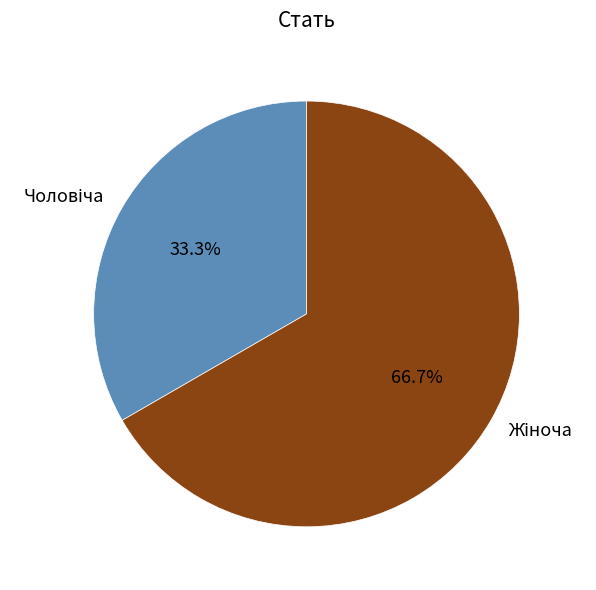

Is there a majority slice in this chart?

Yes